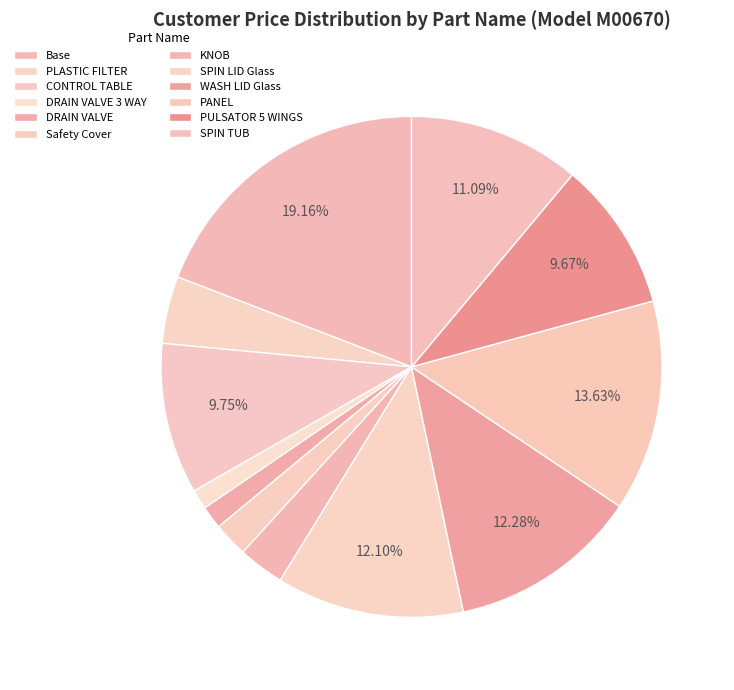

How many slices are in this pie chart?

12